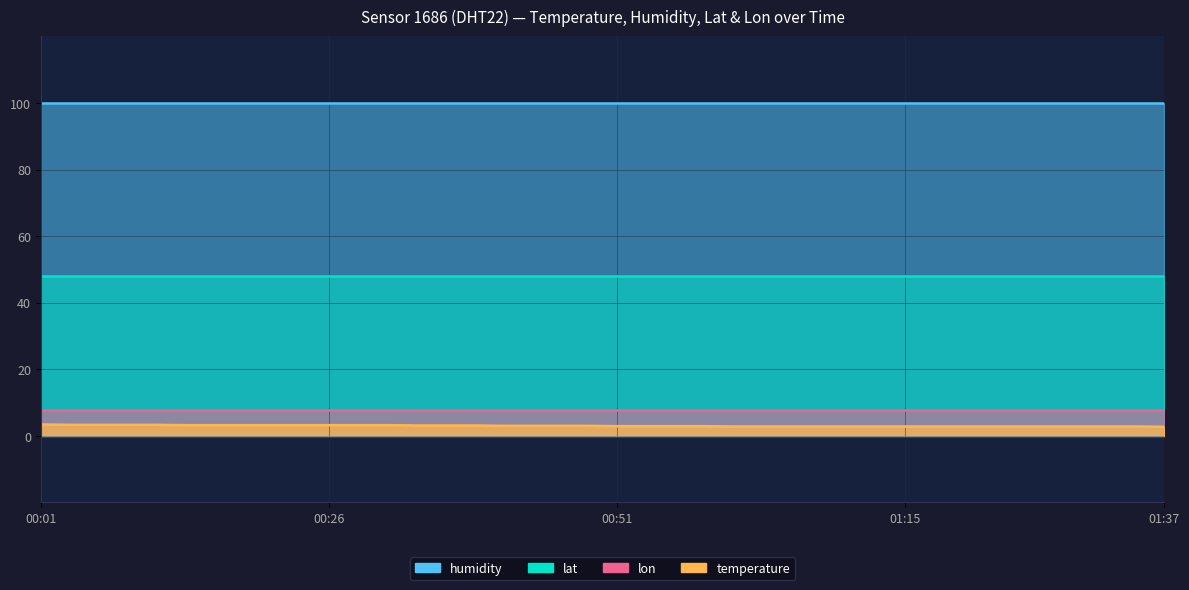

What is the sum of the lon values at 01:37 and 00:38?

15.7